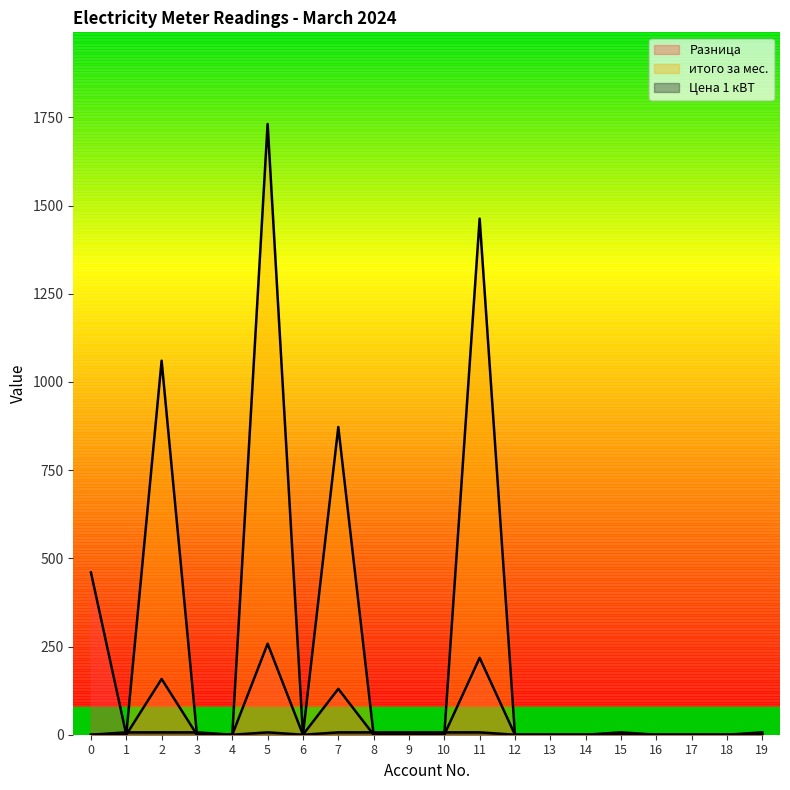

Which series has the largest total across all categories?

итого за мес.